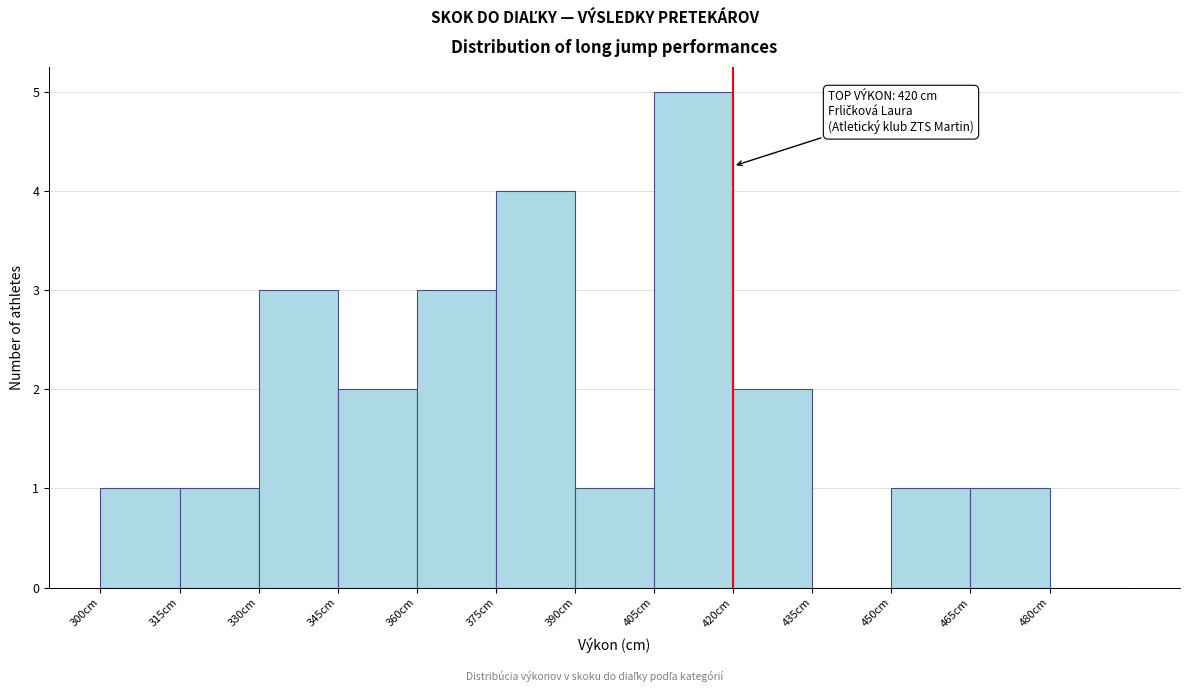

Which range on the x-axis has the tallest bar?

405 to 420